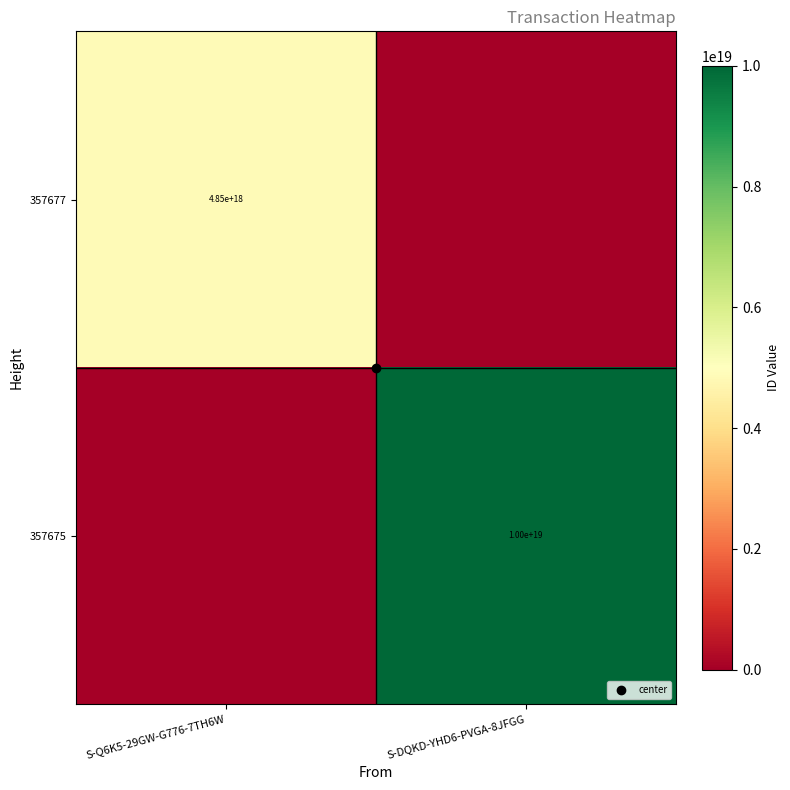

What is the total value across all series at S-Q6K5-29GW-G776-7TH6W?

4854789341369444352